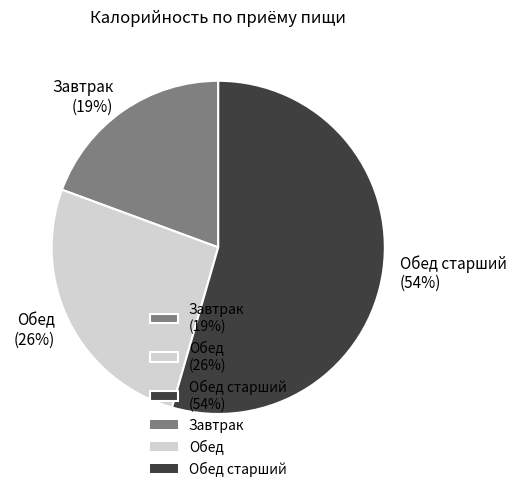

Count the number of slices in the pie.

3